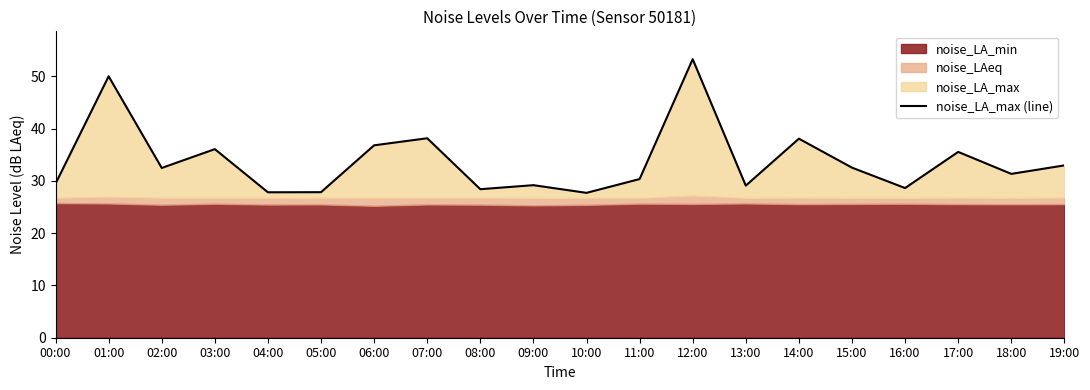

What is the average value?

33.8